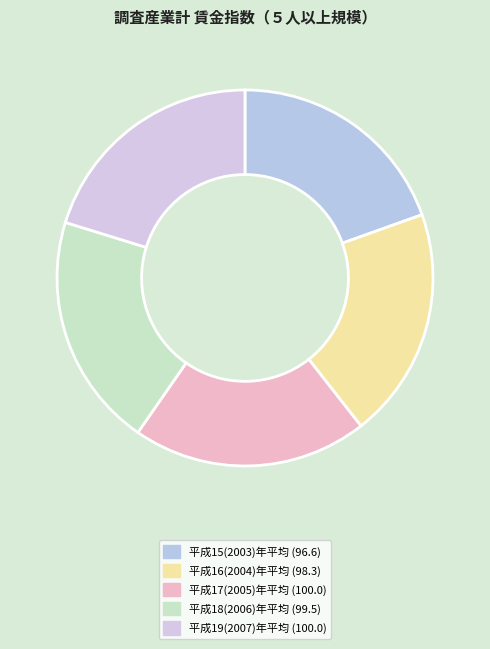

To the nearest percent, what portion does 平成16(2004)年平均 represent?

20%